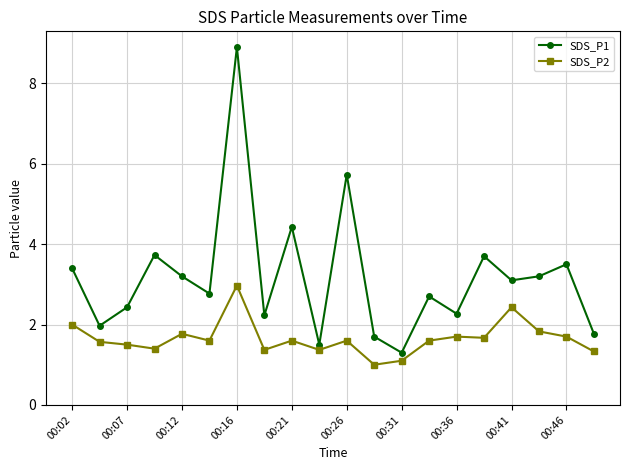

What is the sum of all SDS_P1 values?

63.5